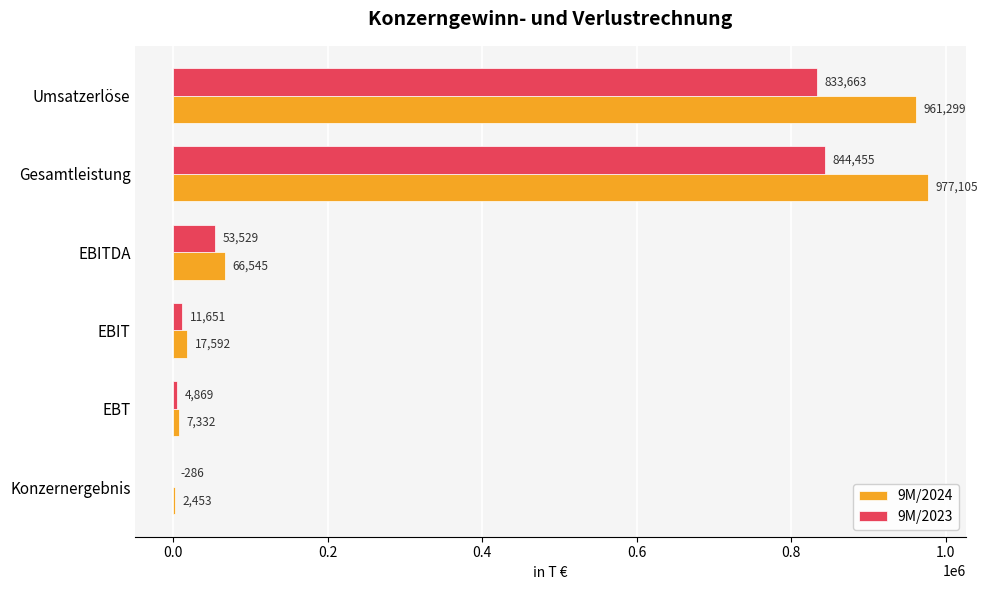

The value of 9M/2024 at EBITDA is 66545. True or false?

True